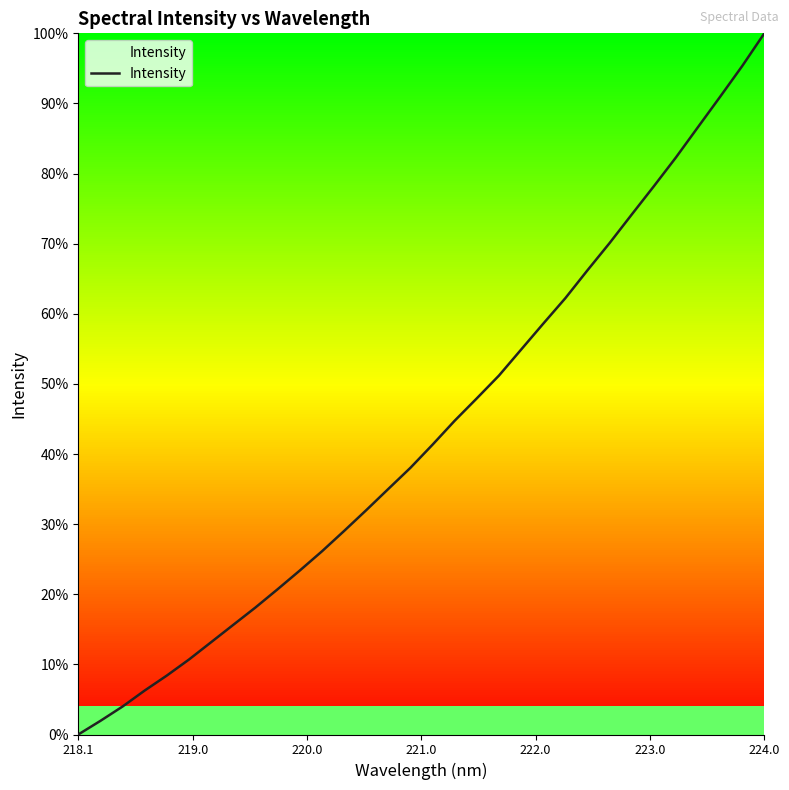

What is the greatest value displayed?

100.0